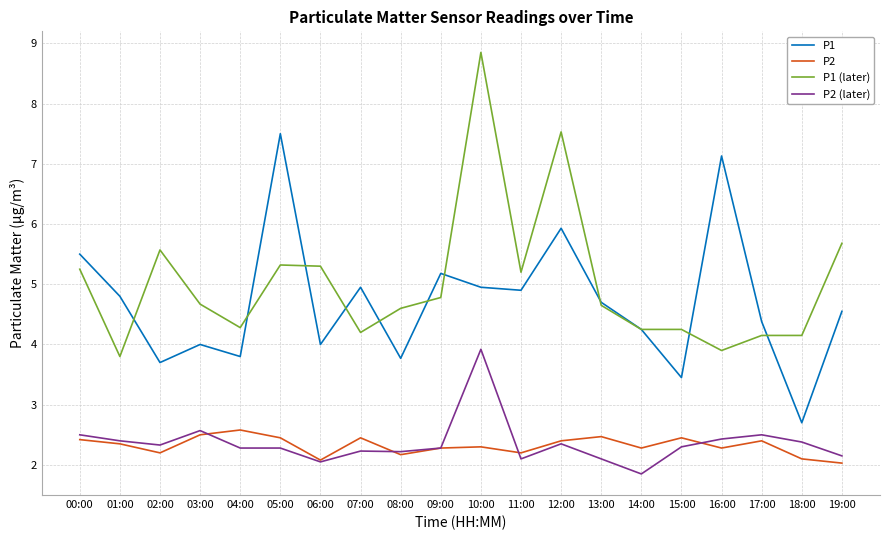

What are all the series names shown in the legend?

P1, P2, P1 (later), P2 (later)